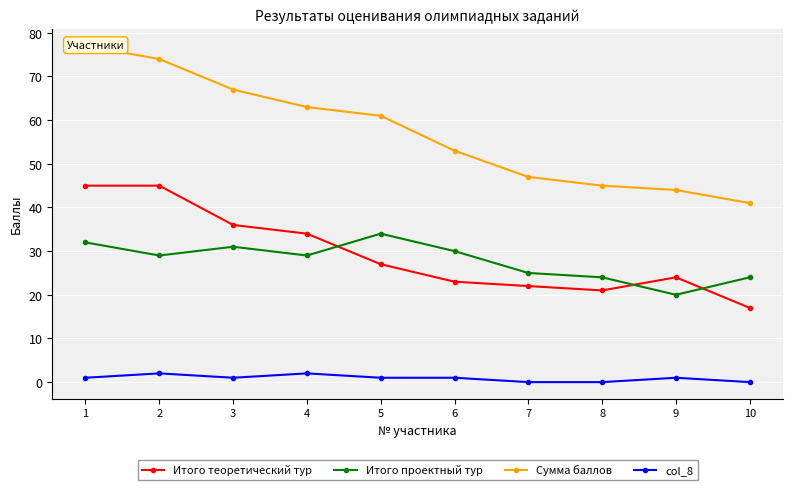

What is the average value of the col_8 series?

1